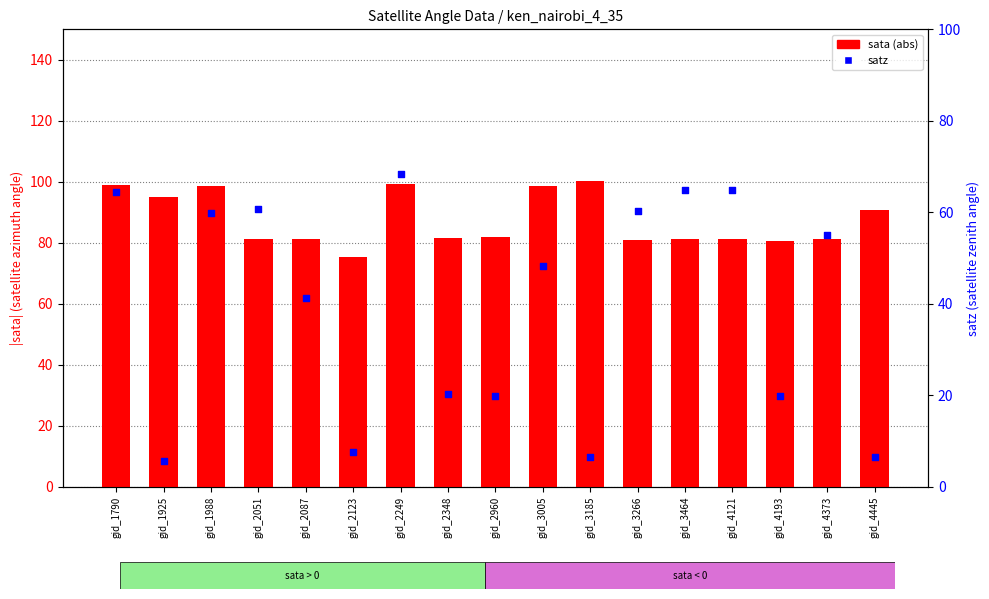

At which category is the sum across all series the highest?

gid_2249